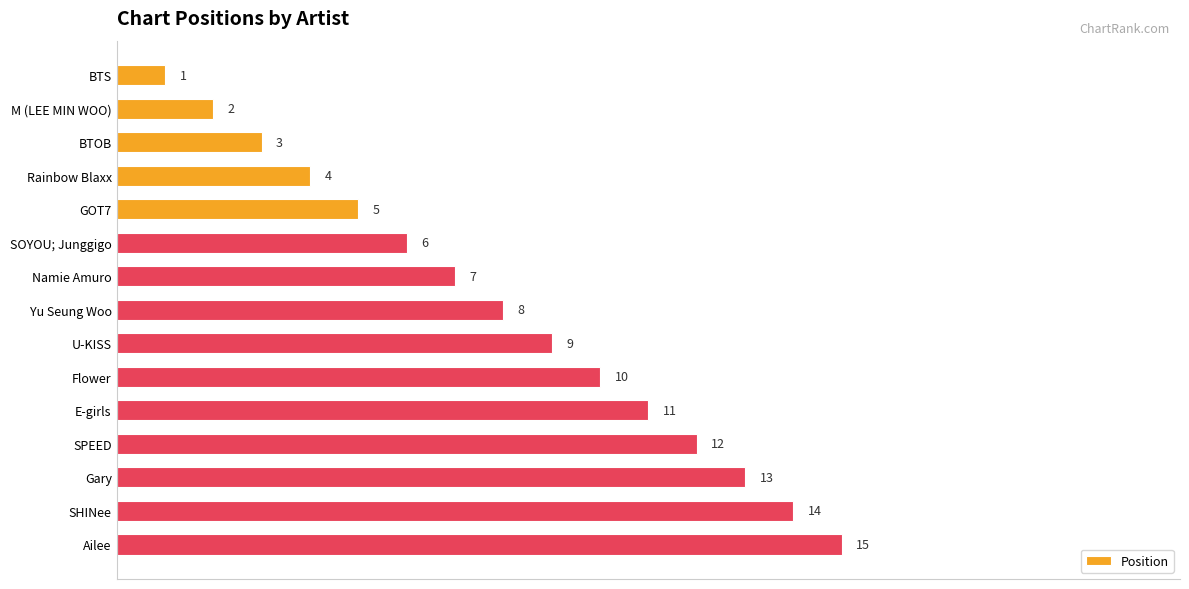

How many values are below 8?

7